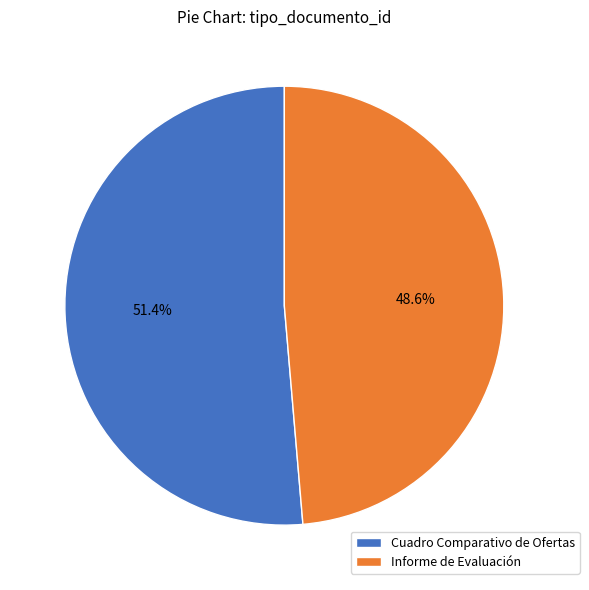

Which category has the smallest portion of the pie?

Informe de Evaluación